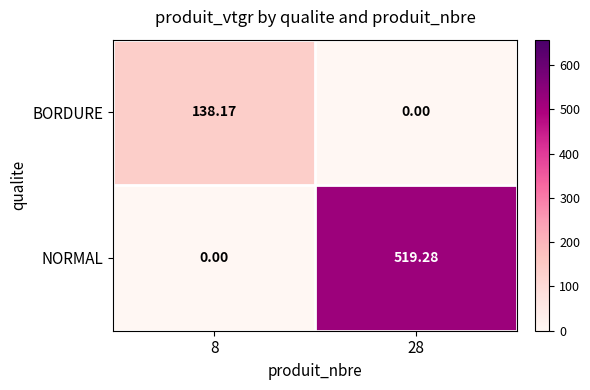

Rank the series at 8 from highest to lowest value.

BORDURE, NORMAL